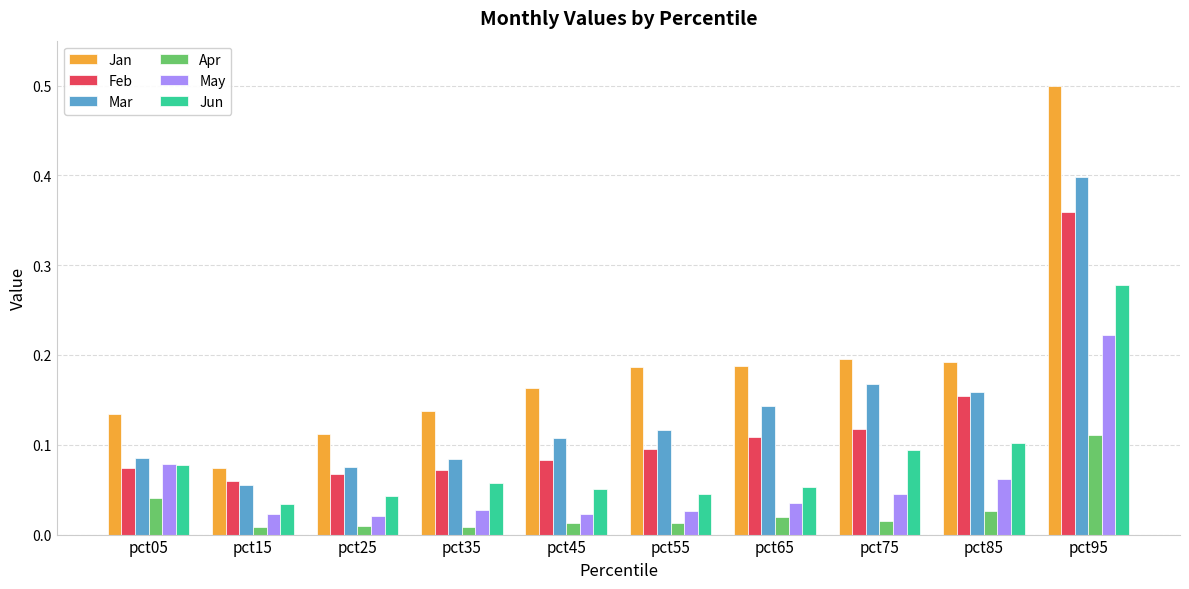

At pct95, list the series in order from largest to smallest.

Jan, Mar, Feb, Jun, May, Apr